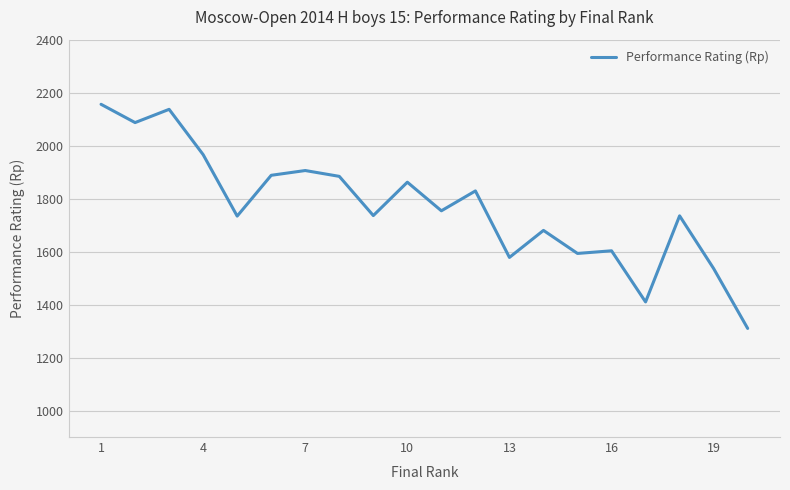

What is the difference between the maximum and minimum values?

846